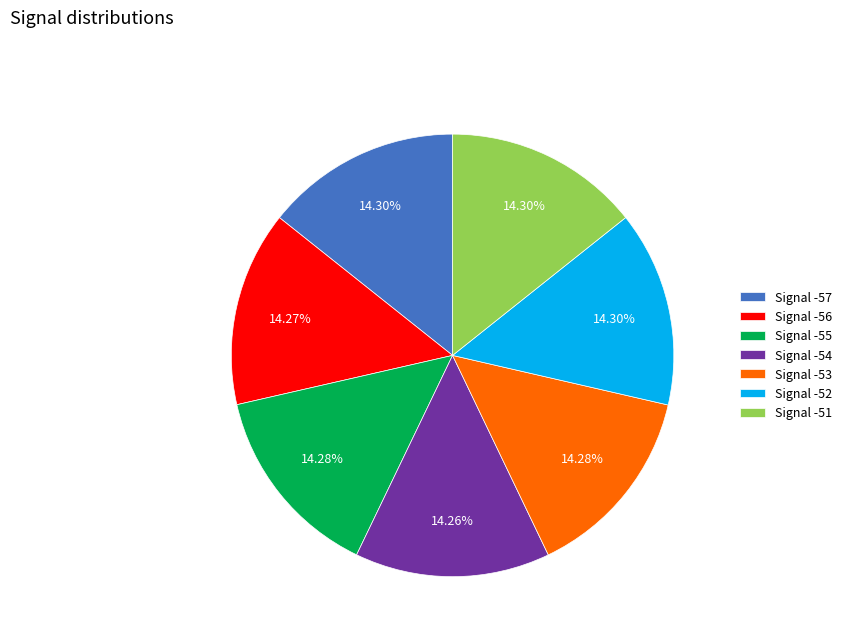

To the nearest percent, what is the average slice percentage?

14%